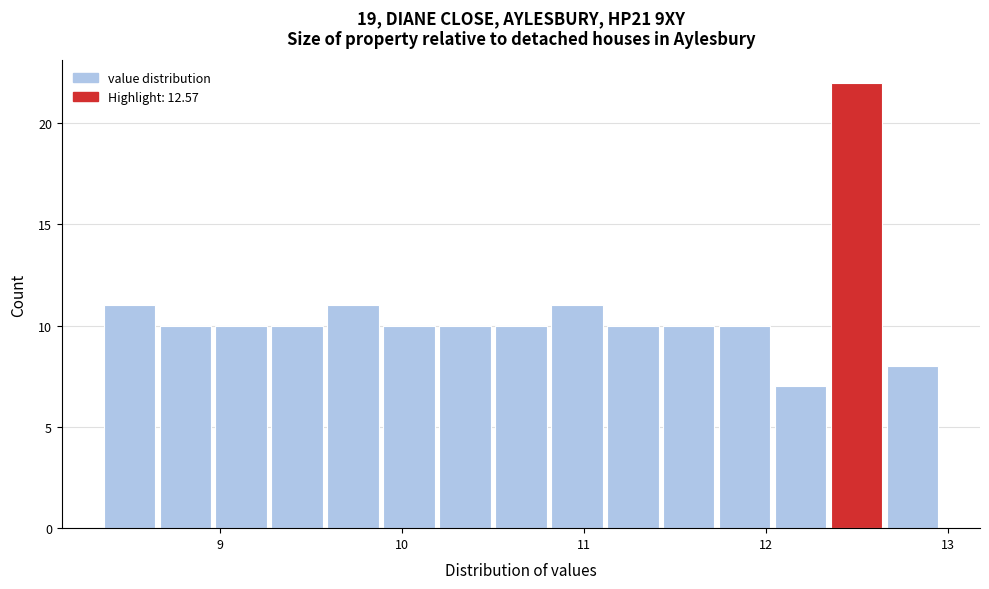

Around what value on the x-axis is the tallest bar? Give the approximate position of its centre, as read against the axis.

12.5